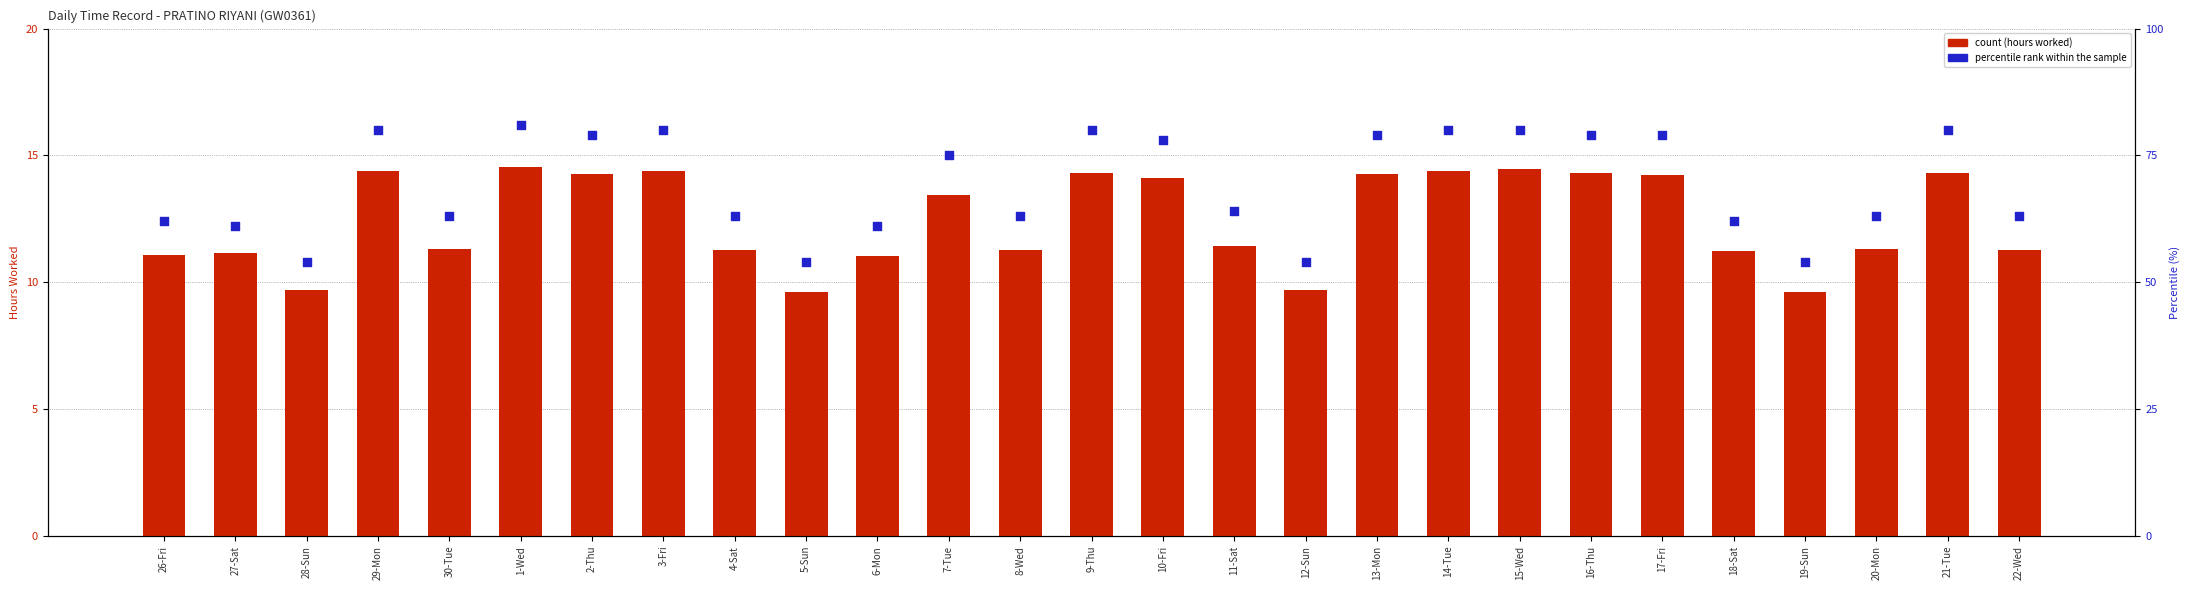

What are all the series names shown in the legend?

count (hours worked), percentile rank within the sample